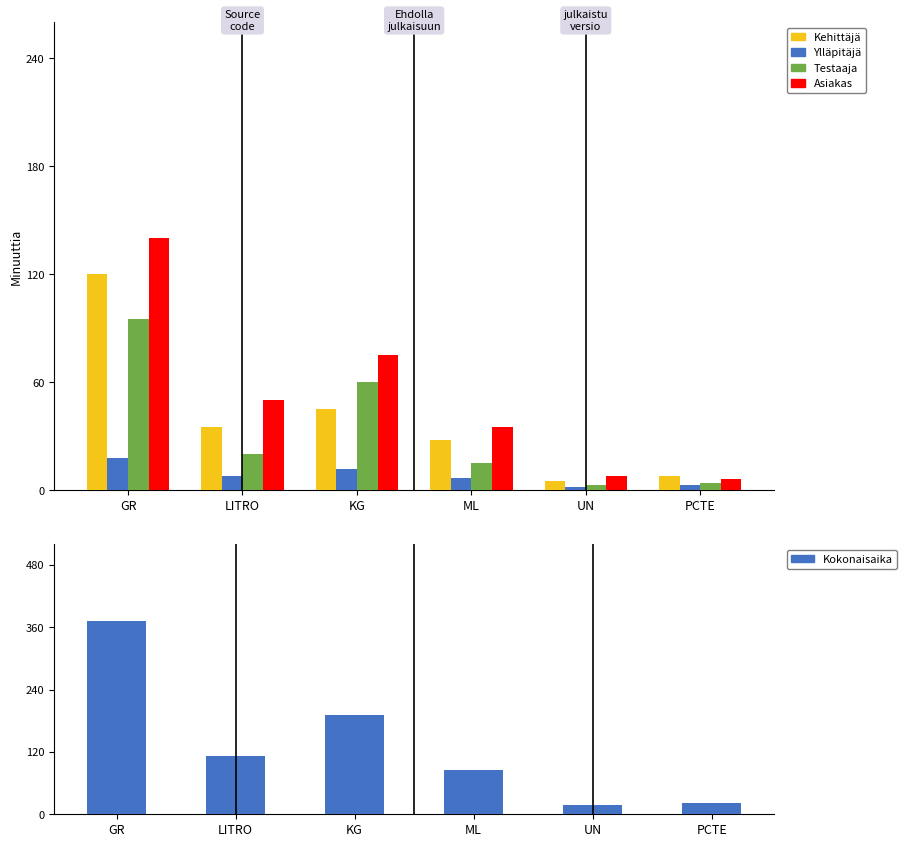

Reading left to right, transcribe all the data shown in this chart.

Kehittäjä: GR=120	LITRO=35	KG=45	ML=28	UN=5	PCTE=8
Ylläpitäjä: GR=18	LITRO=8	KG=12	ML=7	UN=2	PCTE=3
Testaaja: GR=95	LITRO=20	KG=60	ML=15	UN=3	PCTE=4
Asiakas: GR=140	LITRO=50	KG=75	ML=35	UN=8	PCTE=6
Kokonaisaika: GR=373	LITRO=113	KG=192	ML=85	UN=18	PCTE=21